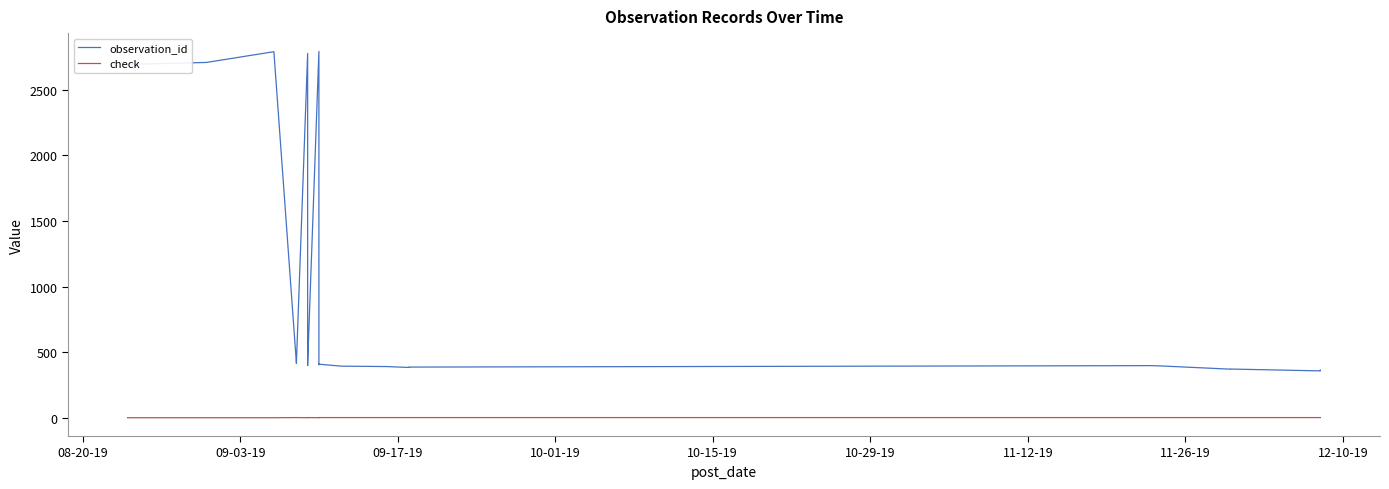

Reading right to left, list all the values displayed in this chart.

observation_id: 363	362	361	359	357	371	370	394	397	386	385	383	390	393	408	407	406	404	2792	412	410	409	399	398	2777	414	417	2790	2708	2693
check: 1	1	1	1	1	1	1	1	1	1	1	1	1	1	1	1	1	1	0	1	1	1	1	1	0	1	1	0	0	0